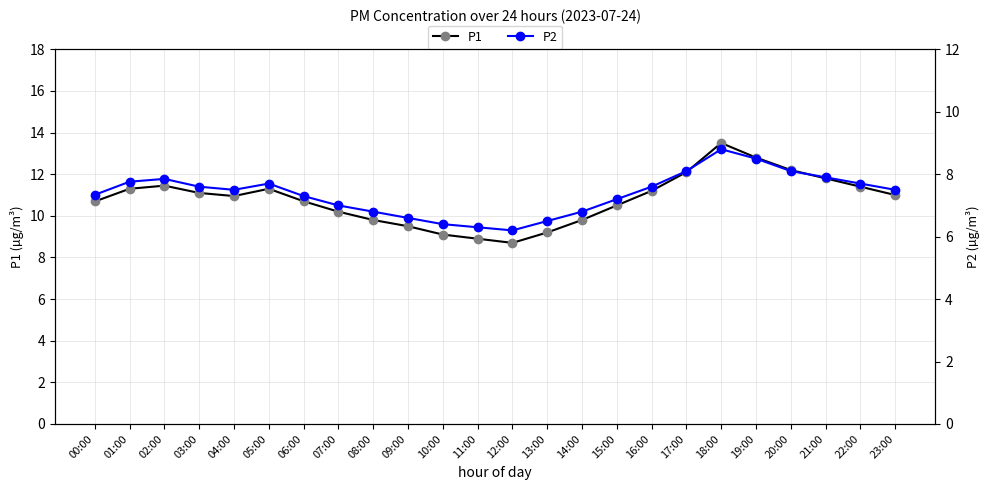

How many interior local valleys does the P1 series have?

2